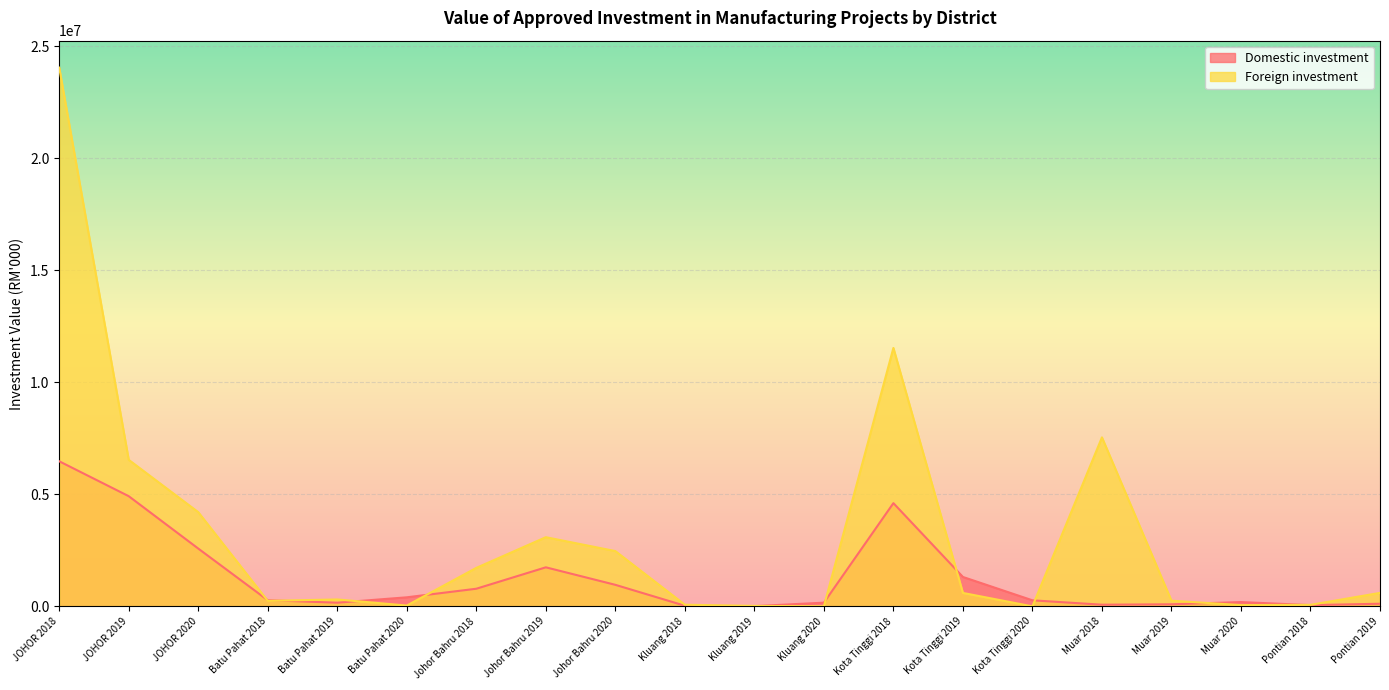

Reading left to right, transcribe all the data shown in this chart.

Domestic investment: JOHOR 2018=6474600.2	JOHOR 2019=4916500.5	JOHOR 2020=2579534.0	Batu Pahat 2018=274305.0	Batu Pahat 2019=163997.0	Batu Pahat 2020=404203.0	Johor Bahru 2018=787035.2	Johor Bahru 2019=1742574.8	Johor Bahru 2020=961257.0	Kluang 2018=28596.8	Kluang 2019=11074.2	Kluang 2020=164788.0	Kota Tinggi 2018=4606043.3	Kota Tinggi 2019=1312267.8	Kota Tinggi 2020=270486.0	Muar 2018=74649.0	Muar 2019=93018.6	Muar 2020=191860.0	Pontian 2018=55497.2	Pontian 2019=117712.7
Foreign investment: JOHOR 2018=24040097.3	JOHOR 2019=6538747.7	JOHOR 2020=4204802.0	Batu Pahat 2018=245476.4	Batu Pahat 2019=308789.0	Batu Pahat 2020=36801.0	Johor Bahru 2018=1717976.9	Johor Bahru 2019=3086490.0	Johor Bahru 2020=2467187.0	Kluang 2018=74080.0	Kluang 2019=20640.0	Kluang 2020=4400.0	Kota Tinggi 2018=11530606.7	Kota Tinggi 2019=599579.1	Kota Tinggi 2020=0.0	Muar 2018=7541156.0	Muar 2019=253012.3	Muar 2020=56718.0	Pontian 2018=68977.9	Pontian 2019=602037.1